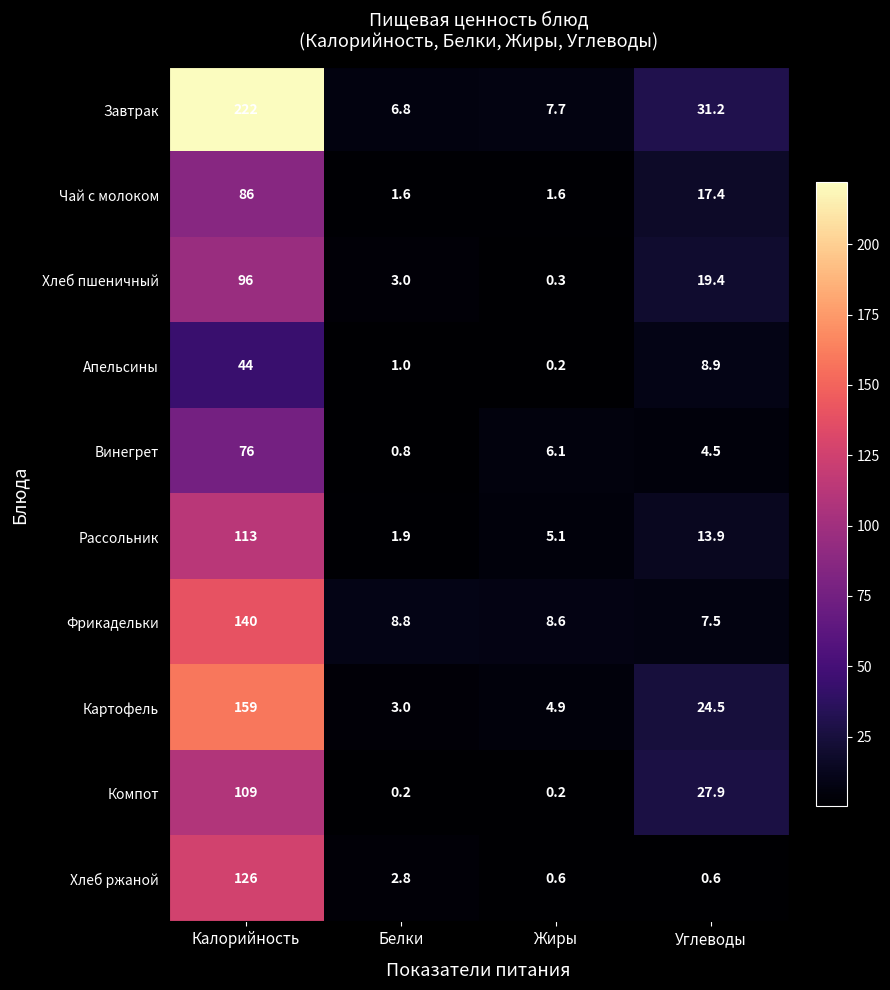

What is the difference between the highest and lowest values at Белки?

8.6